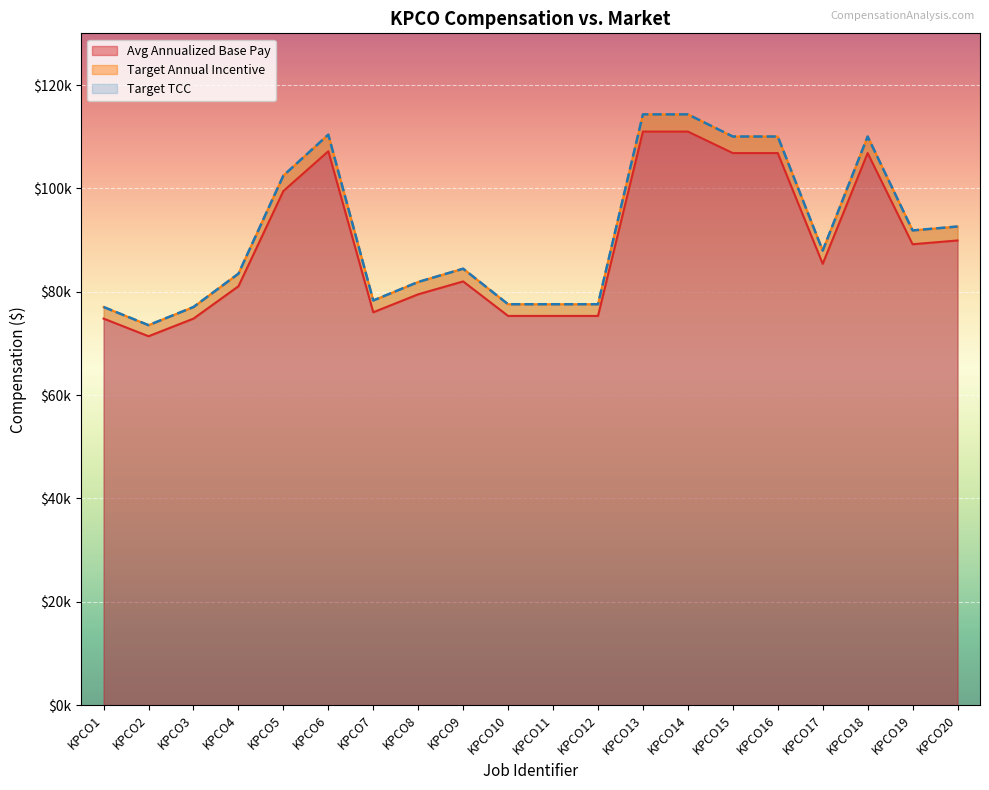

True or false: Target Annual Incentive has a value of 168452.0 at KPCO13.

False